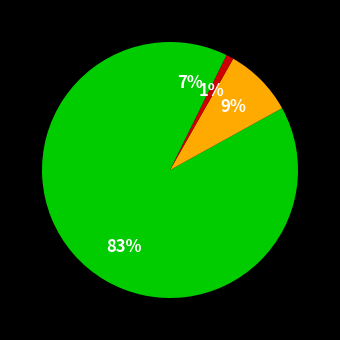

How many slices are in this pie chart?

4